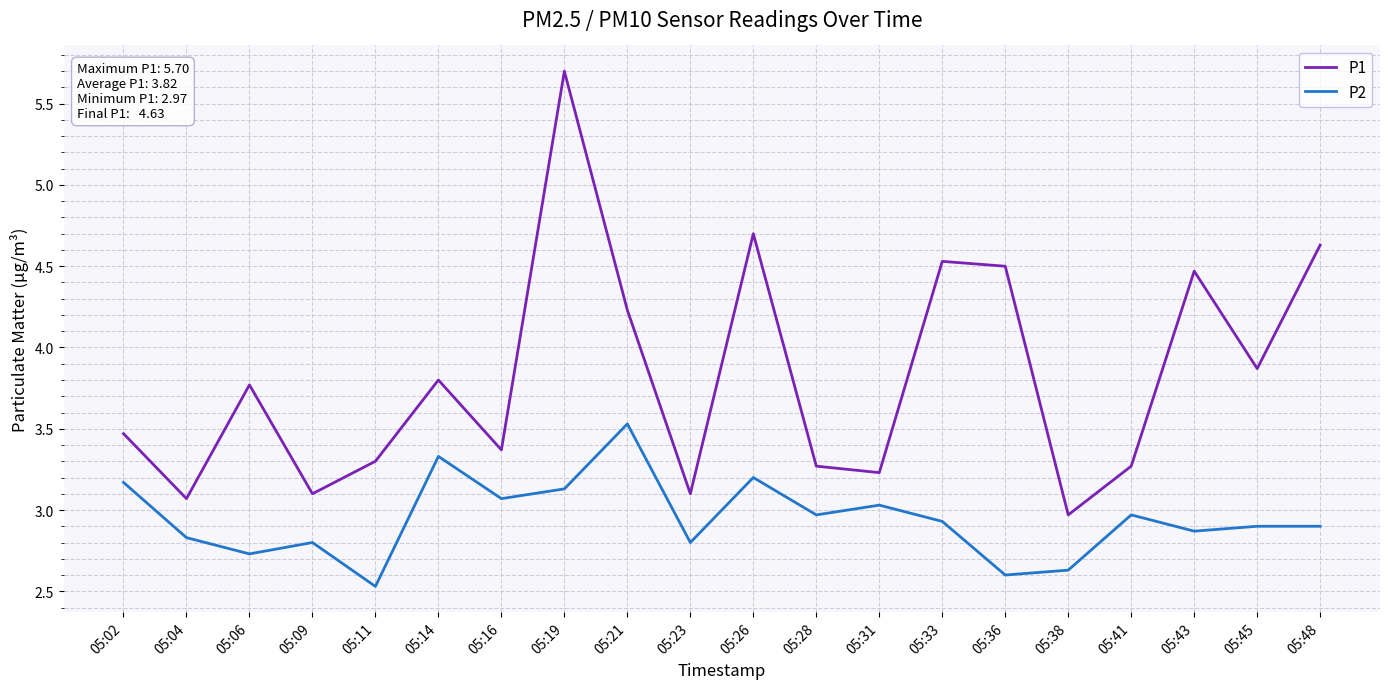

Rank the series by their maximum value, from highest to lowest.

P1, P2